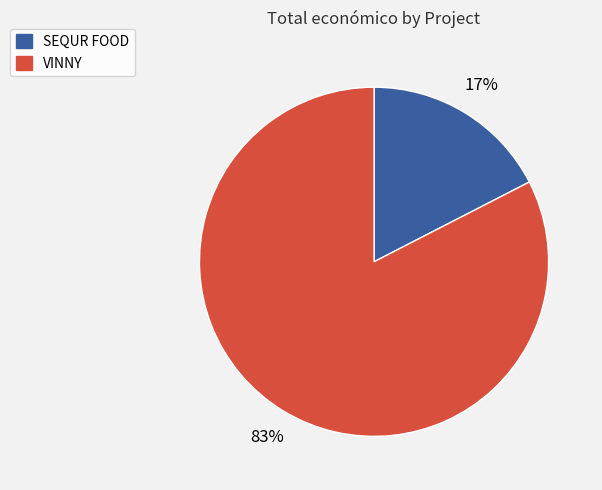

How many slices are in this pie chart?

2